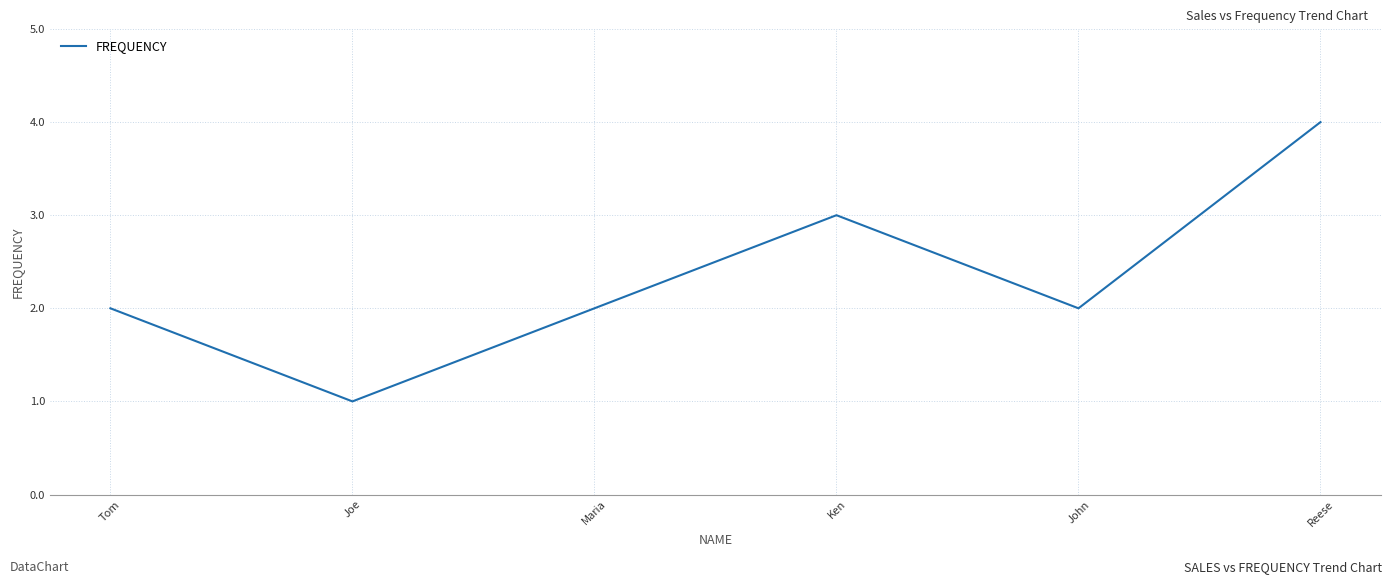

Between John and Joe, which is larger?

John